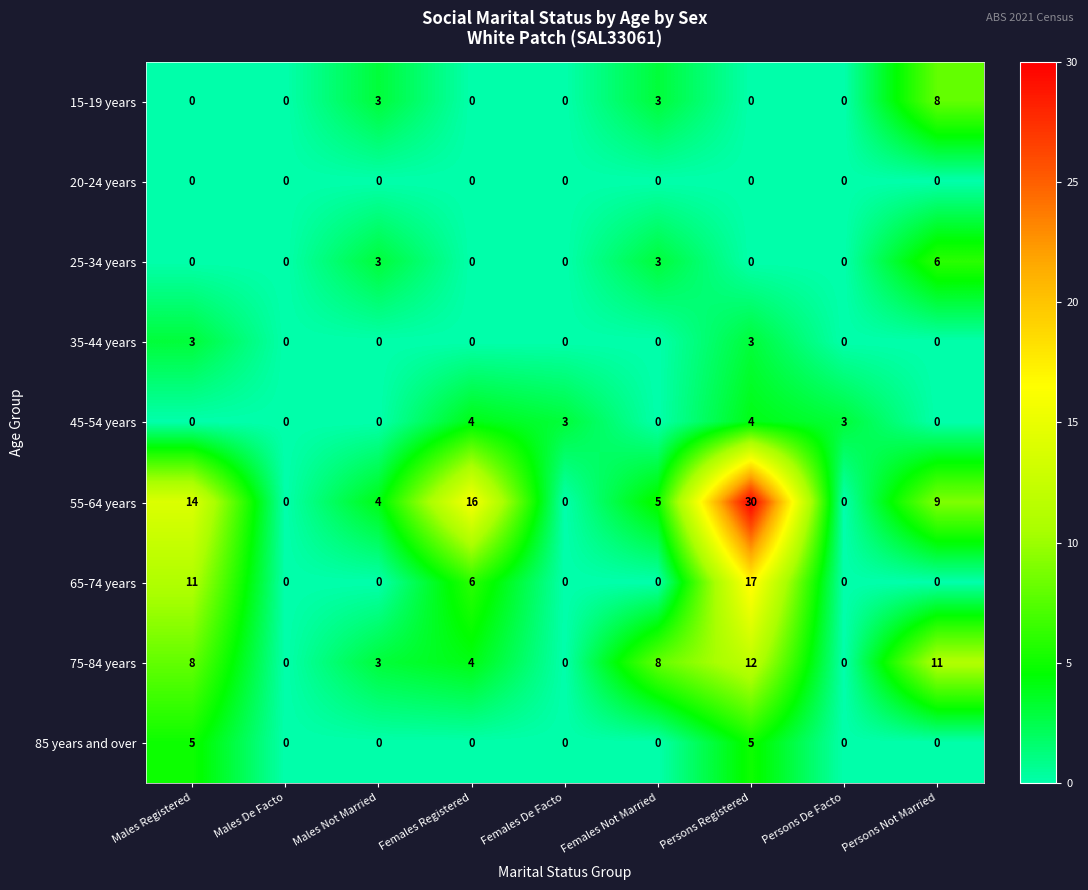

How many series are shown in this chart?

9